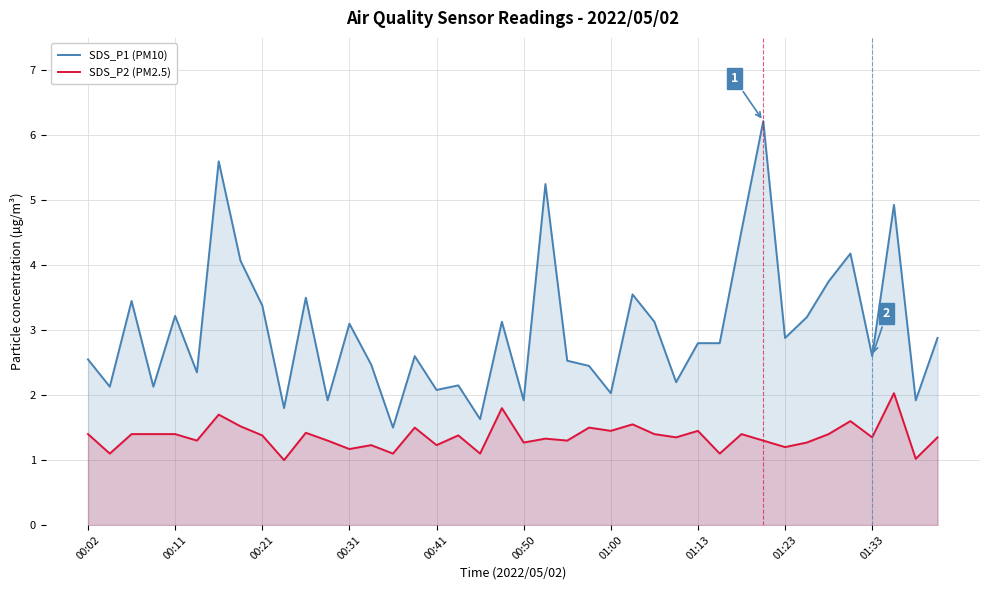

What is the value of the SDS_P2 (PM2.5) point at the 5th from the left?

1.4